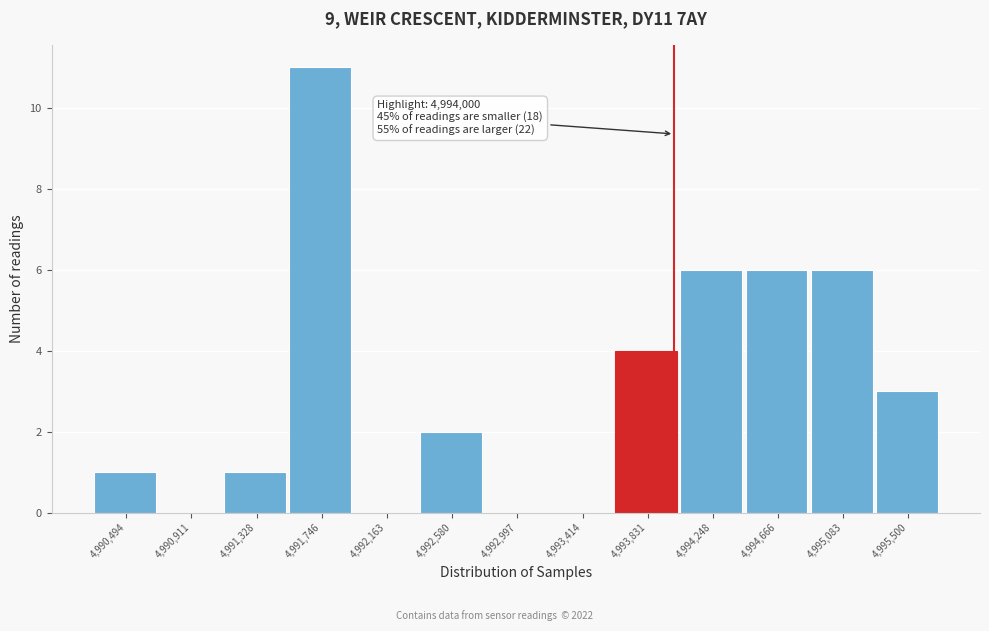

Over which range of the x-axis is the bar tallest?

4991550 to 4991950